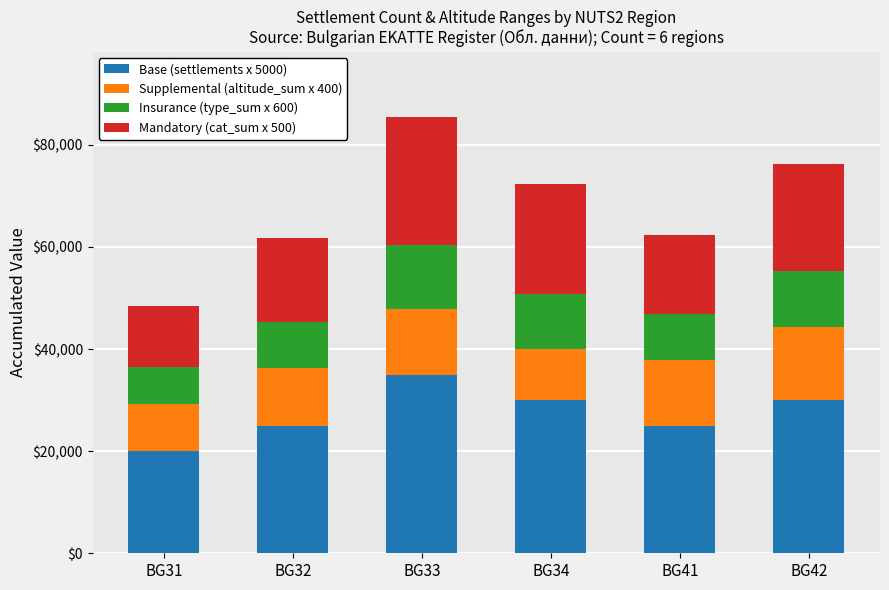

What is the sum of all Base (settlements x 5000) values?

165000